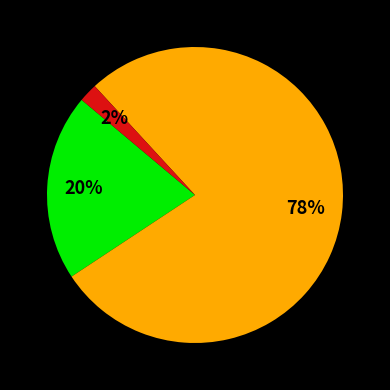

Does any single category account for the majority?

Yes